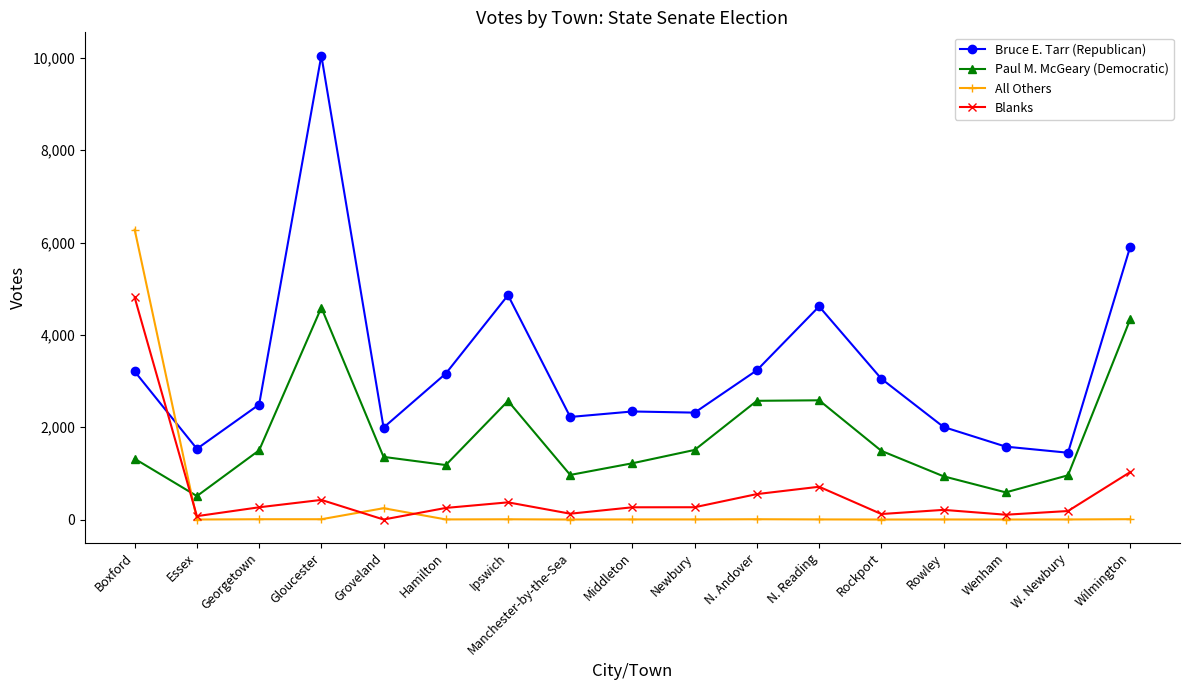

At which category does Paul M. McGeary (Democratic) reach its first local valley?

Essex